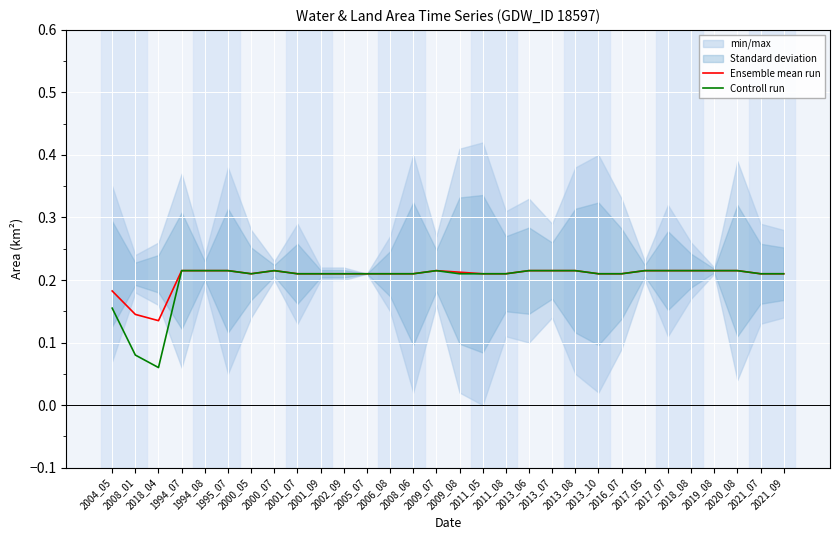

Which series has the largest range (max minus min)?

Controll run